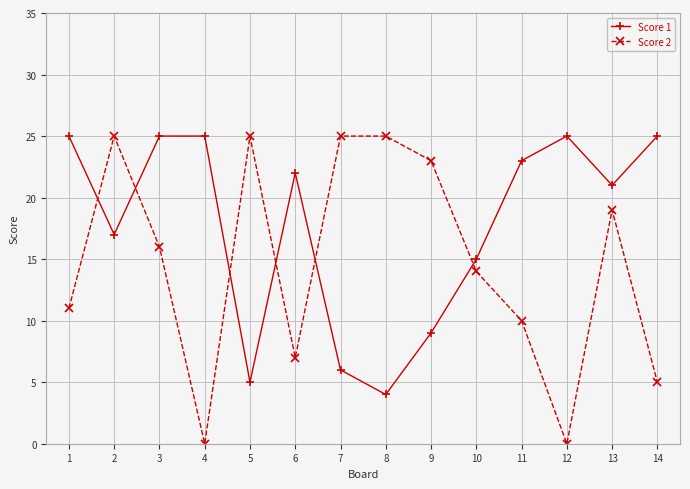

How many interior local valleys does the Score 2 series have?

3